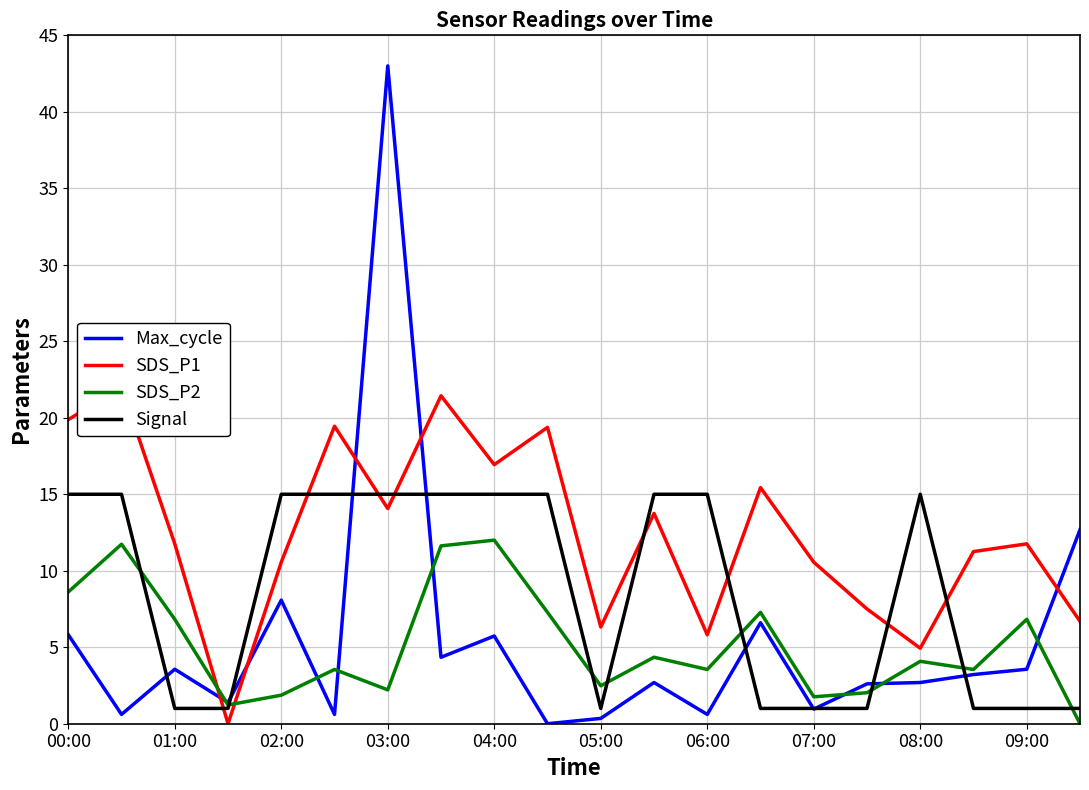

At which label does Max_cycle first exceed 3?

00:00